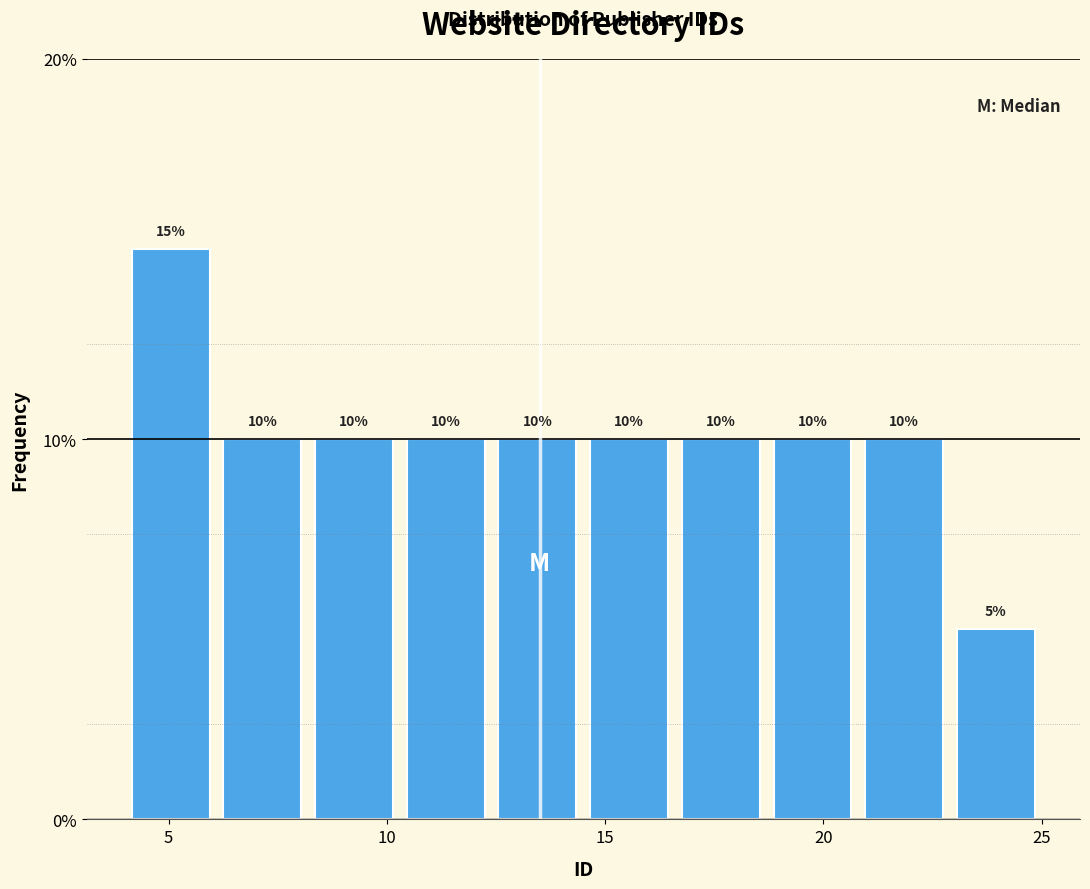

Reading left to right, list every bar in this chart as the range it spans on the x-axis followed by its height. The bar edges are not printed on the chart, so give them approximately, as read against the axis.

4.0 to 6.1: 15
6.1 to 8.2: 10
8.2 to 10.3: 10
10.3 to 12.4: 10
12.4 to 14.5: 10
14.5 to 16.6: 10
16.6 to 18.7: 10
18.7 to 20.8: 10
20.8 to 22.9: 10
22.9 to 25.0: 5